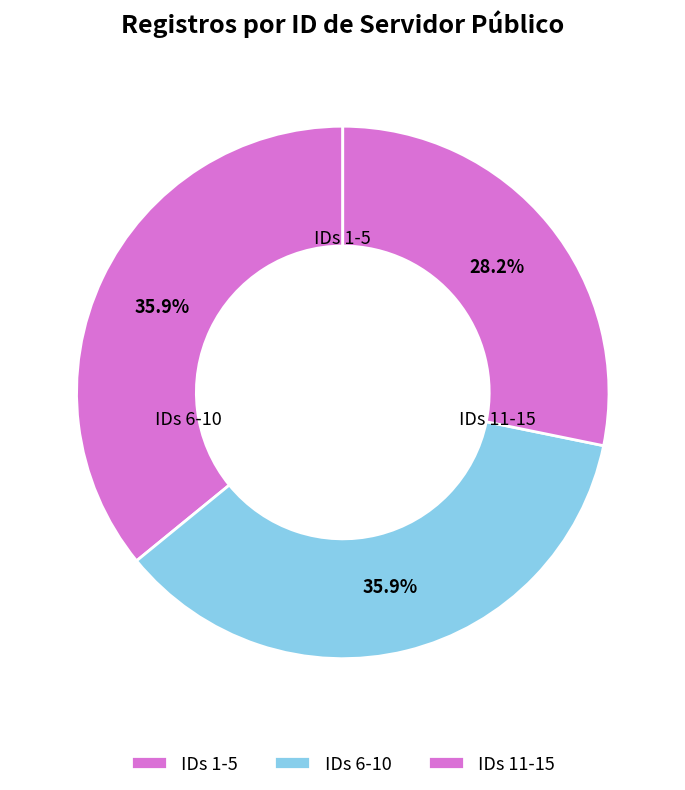

Is there a majority slice in this chart?

No